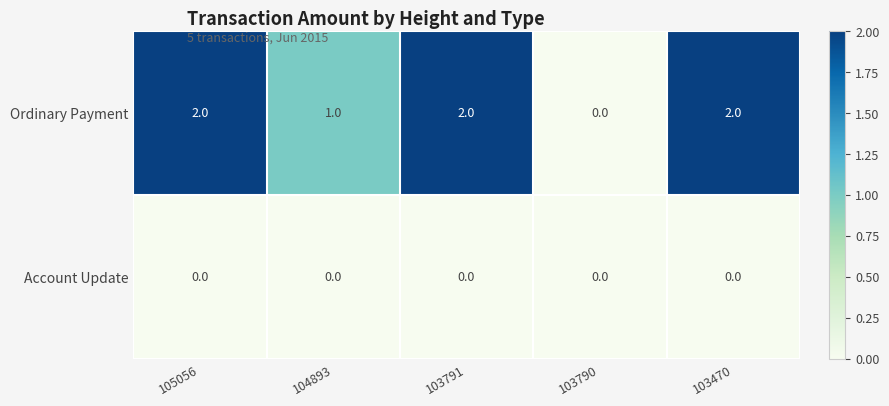

How many series are shown in this chart?

2